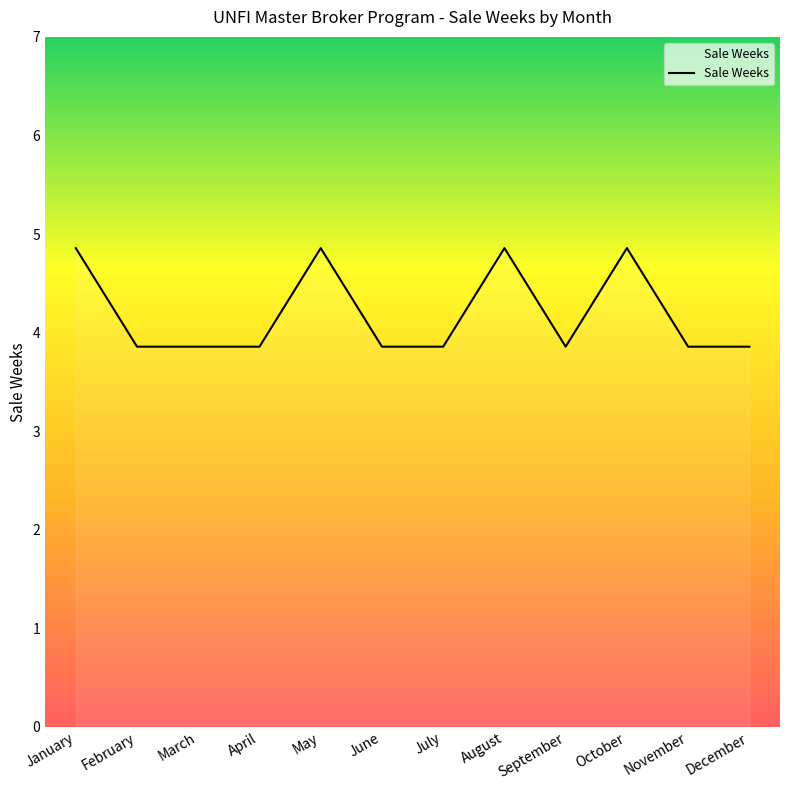

Which has a higher value, November or May?

May